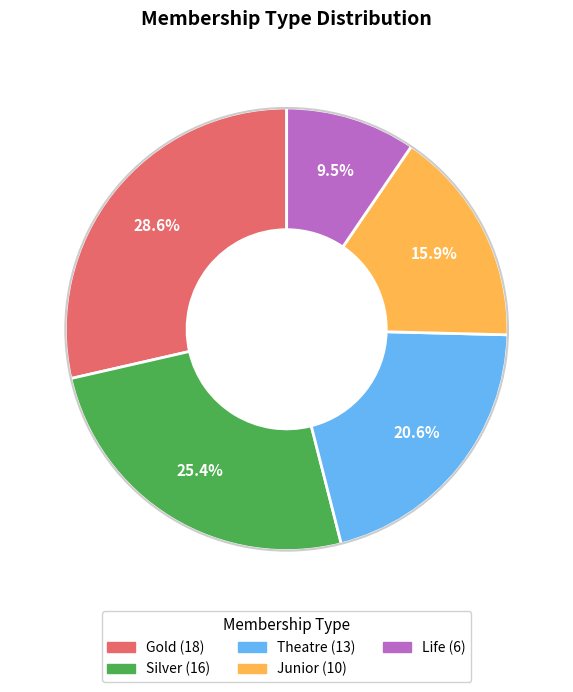

Does any single category account for the majority?

No